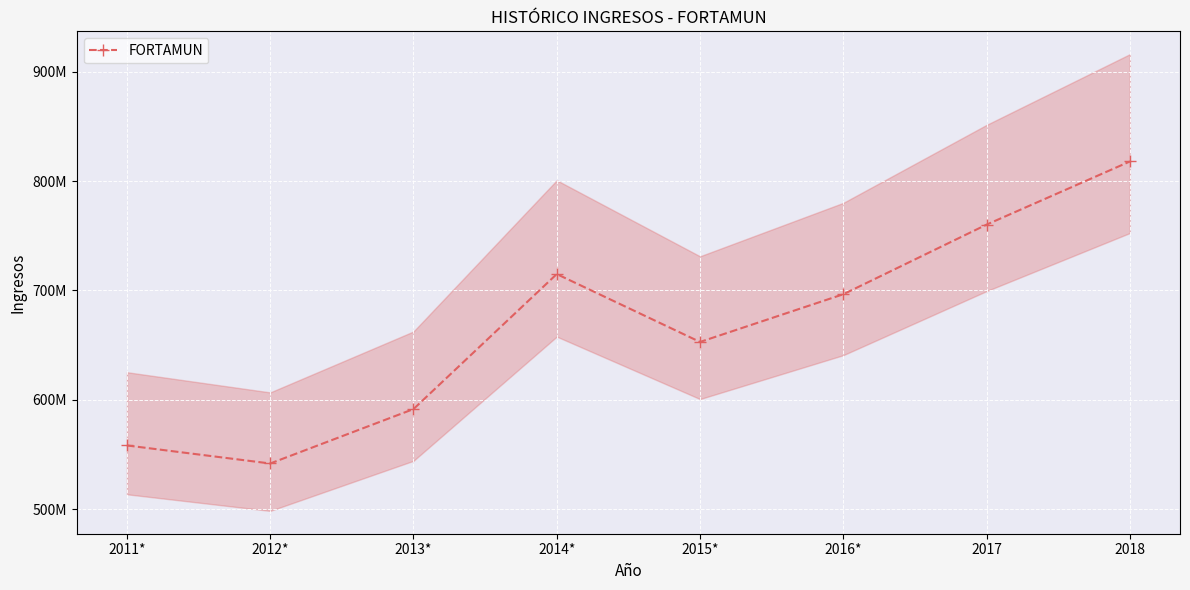

List the labels in order of value, largest first.

2018, 2017, 2014*, 2016*, 2015*, 2013*, 2011*, 2012*